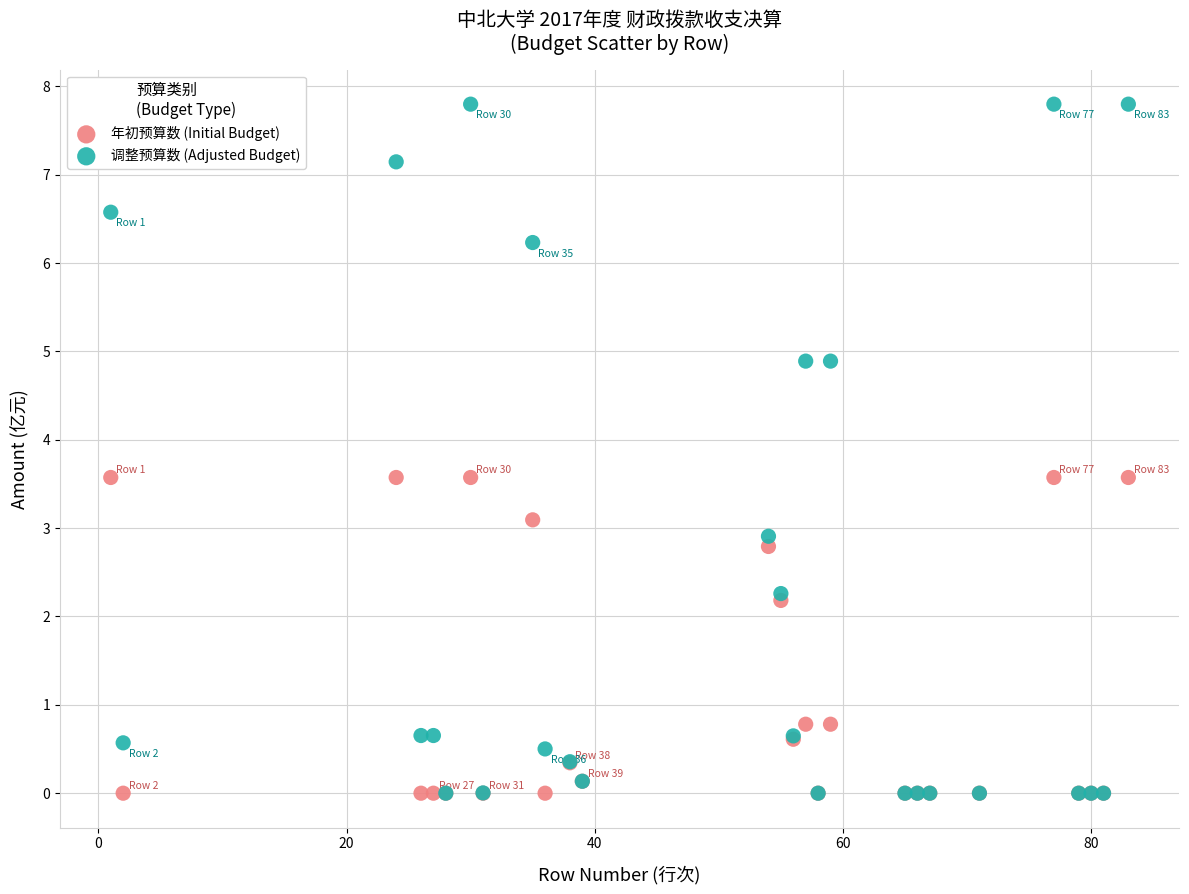

What are all the series names shown in the legend?

年初预算数 (Initial Budget), 调整预算数 (Adjusted Budget)